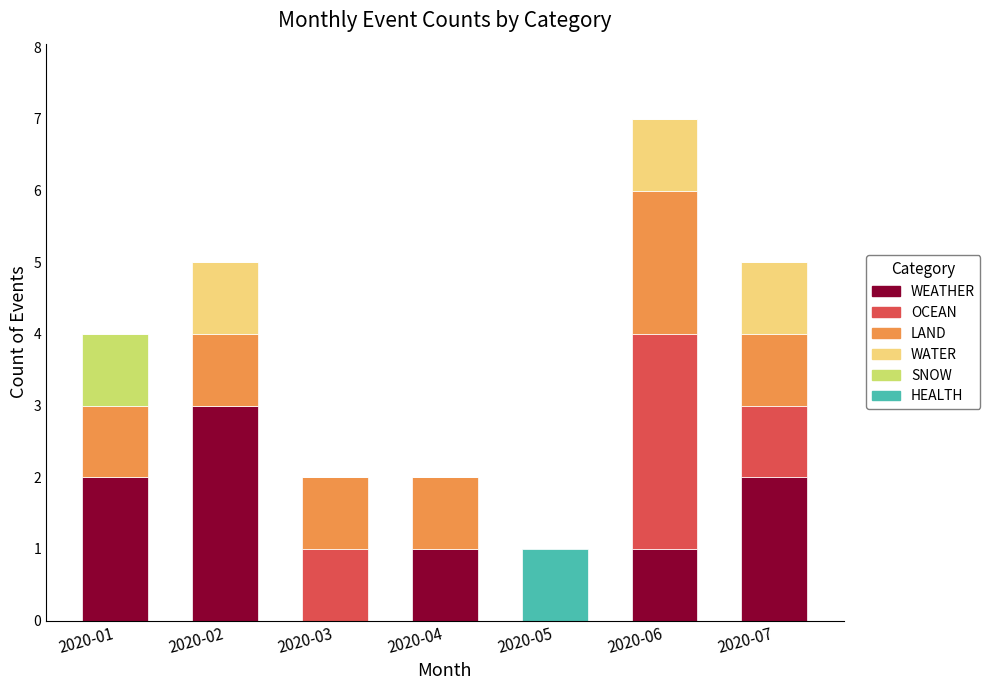

At which category is the sum across all series the highest?

2020-06